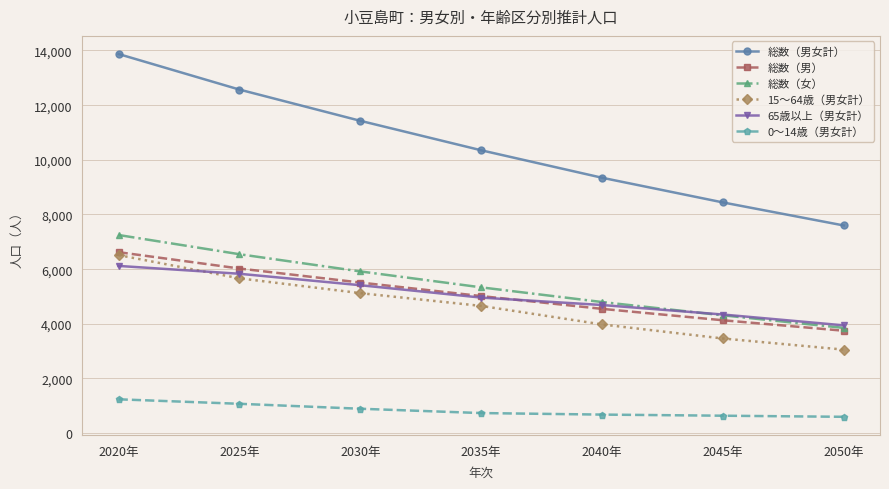

At which label does 総数（男） reach its peak?

2020年